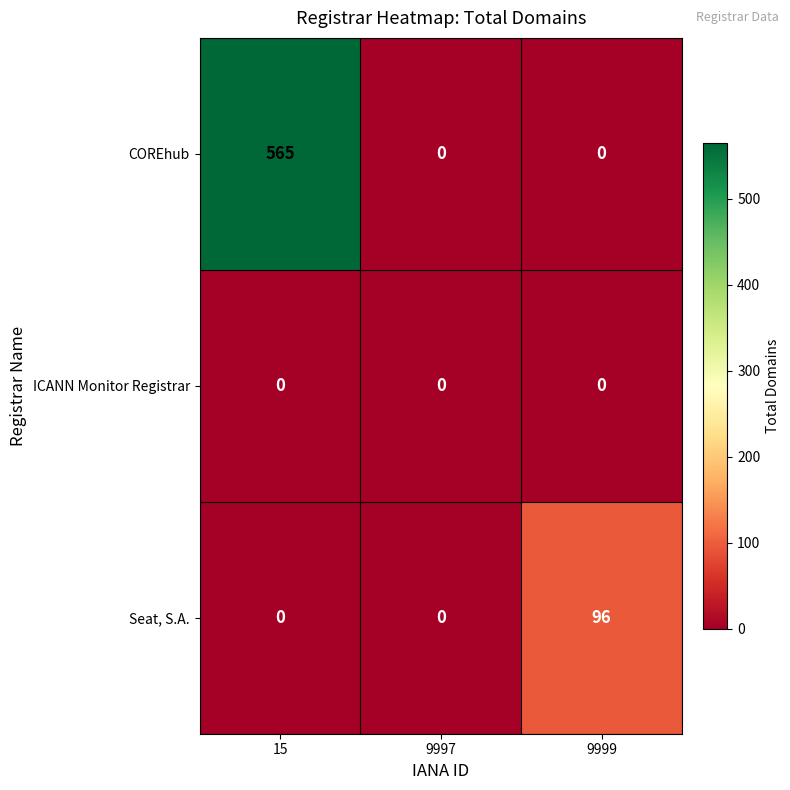

List the series in order of their peak value, lowest first.

ICANN Monitor Registrar, Seat, S.A., COREhub